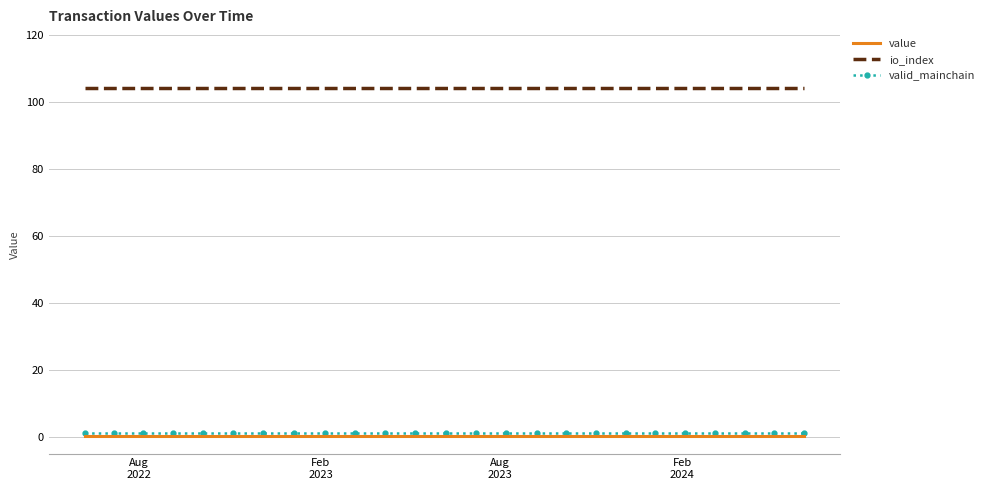

What is the greatest value displayed?

104.0